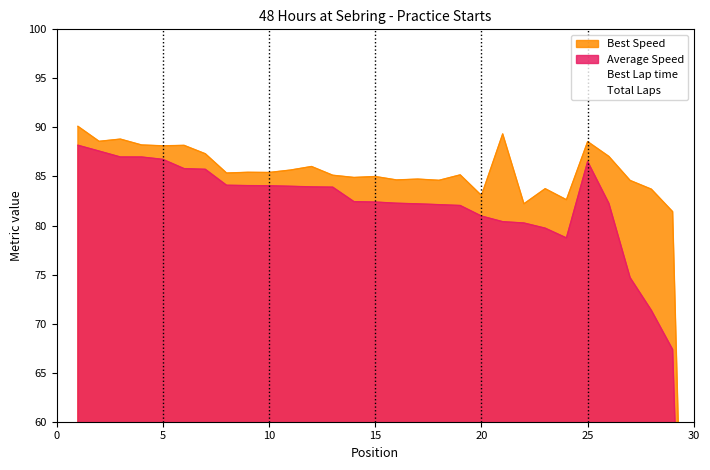

How many data points does each series have?

30